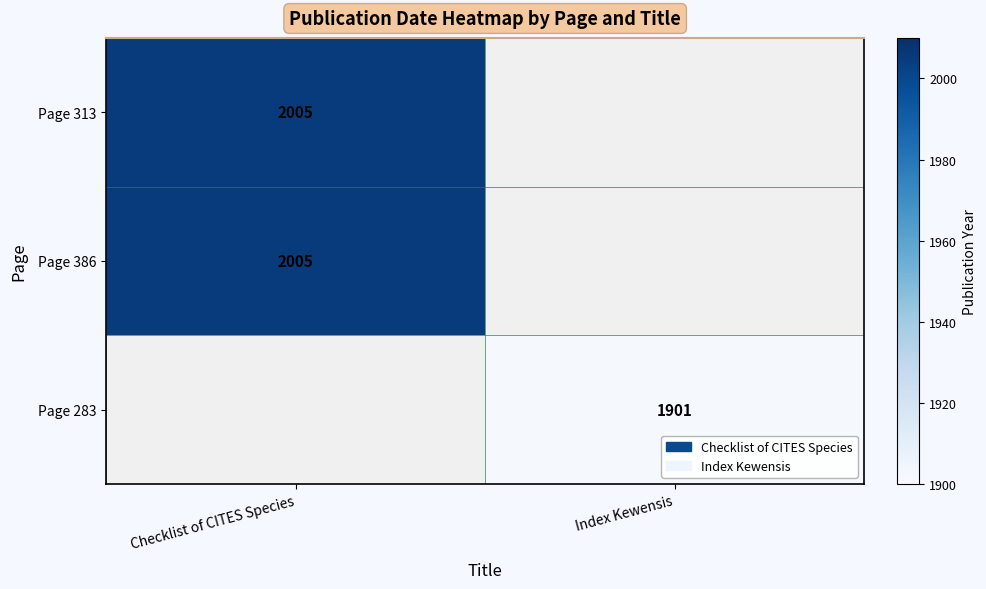

Is it true that Page 283 equals 1901 at Index Kewensis?

True